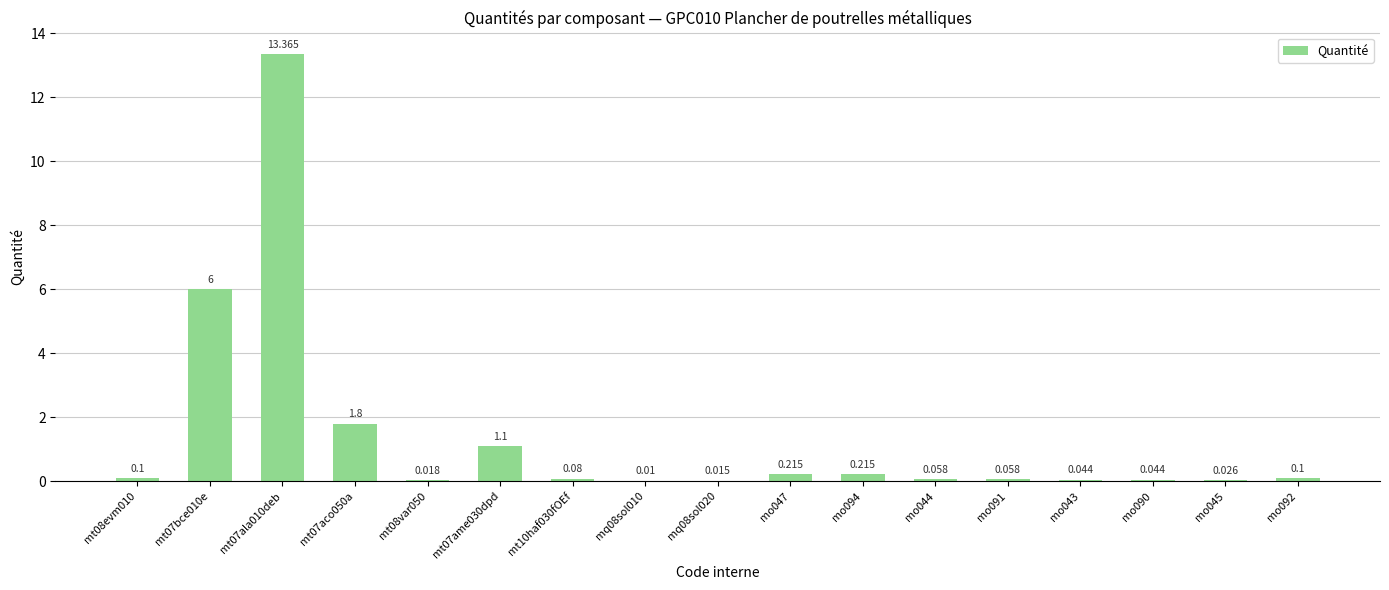

Between mo044 and mo094, which is larger?

mo094